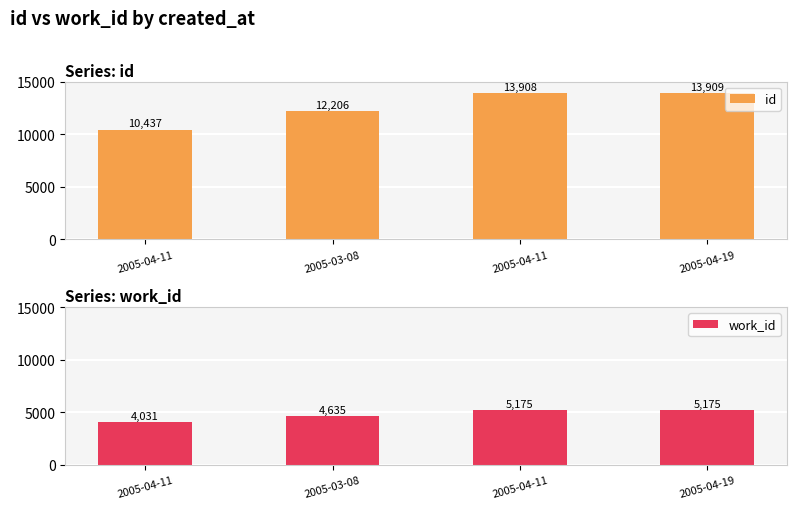

What is the difference between the highest and lowest values at 2005-04-11?

6406